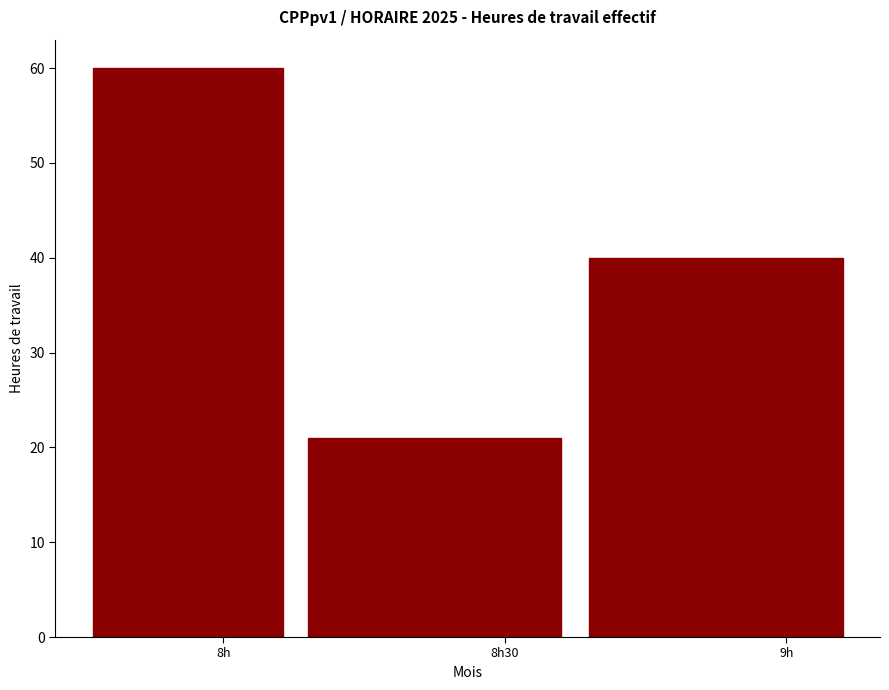

Reading left to right, what are all the values shown in this chart?

8h=60	8h30=21	9h=40